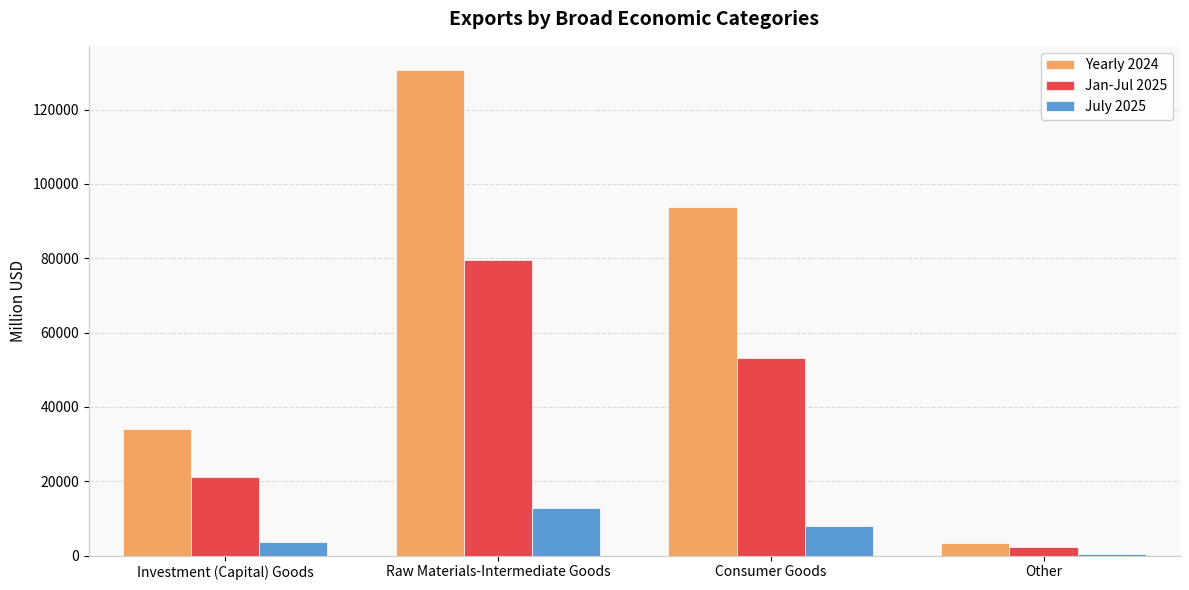

At which category does the chart reach its minimum across all series?

Other